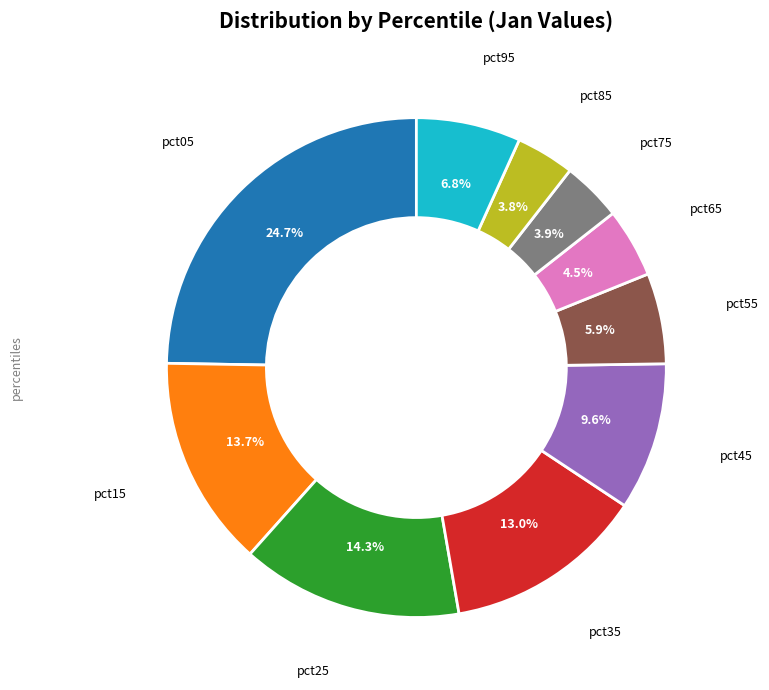

Is there a majority slice in this chart?

No